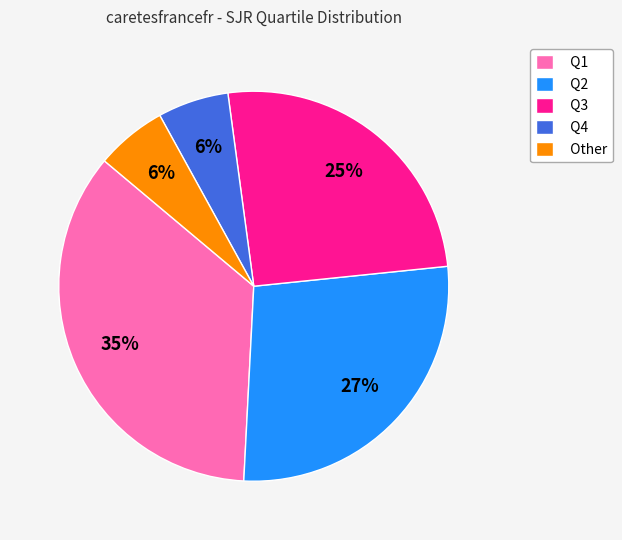

Is there a majority slice in this chart?

No